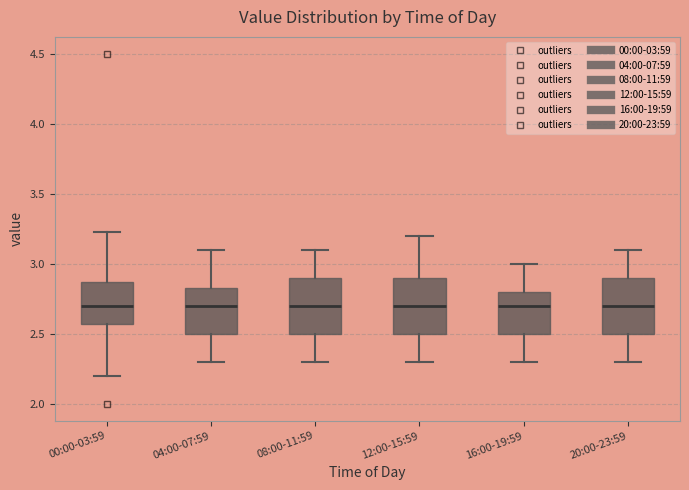

Reading left to right, read every box against the y-axis: the position of its median line, the range the box covers, and the ends of its whiskers. The values are not printed on the chart, so give them approximately, as read against the axis.

00:00-03:59: median 2.70, box 2.55 to 2.85, whiskers 2.20 to 3.25
04:00-07:59: median 2.70, box 2.50 to 2.85, whiskers 2.30 to 3.10
08:00-11:59: median 2.70, box 2.50 to 2.90, whiskers 2.30 to 3.10
12:00-15:59: median 2.70, box 2.50 to 2.90, whiskers 2.30 to 3.20
16:00-19:59: median 2.70, box 2.50 to 2.80, whiskers 2.30 to 3.00
20:00-23:59: median 2.70, box 2.50 to 2.90, whiskers 2.30 to 3.10